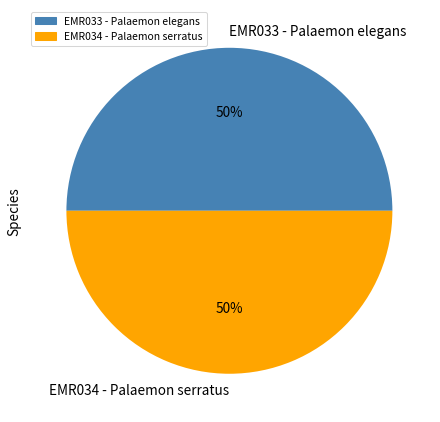

Approximately how many times larger is the value at EMR034 - Palaemon serratus compared to EMR033 - Palaemon elegans?

1.0